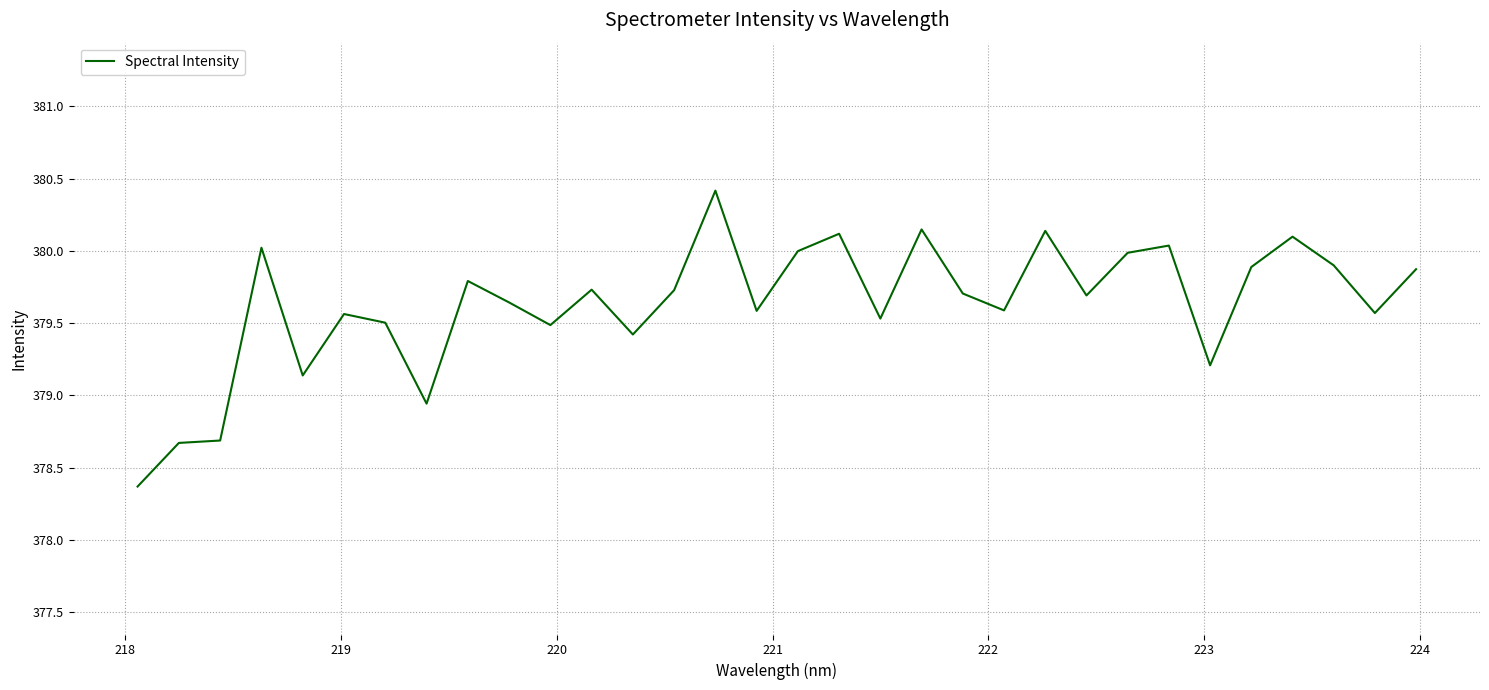

What is the maximum value shown in the chart?

380.4